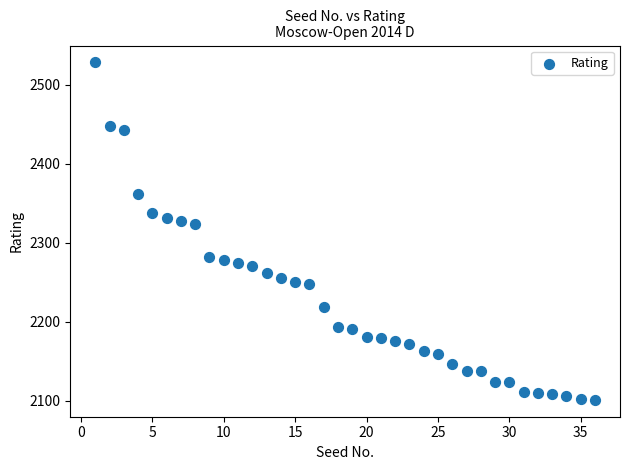

What is the range of X values (max minus min)?

35